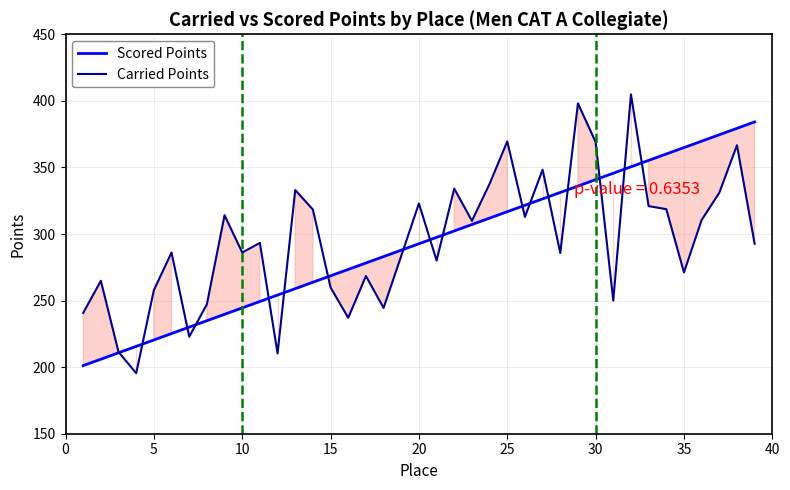

Which series has the widest spread of values?

Carried Points